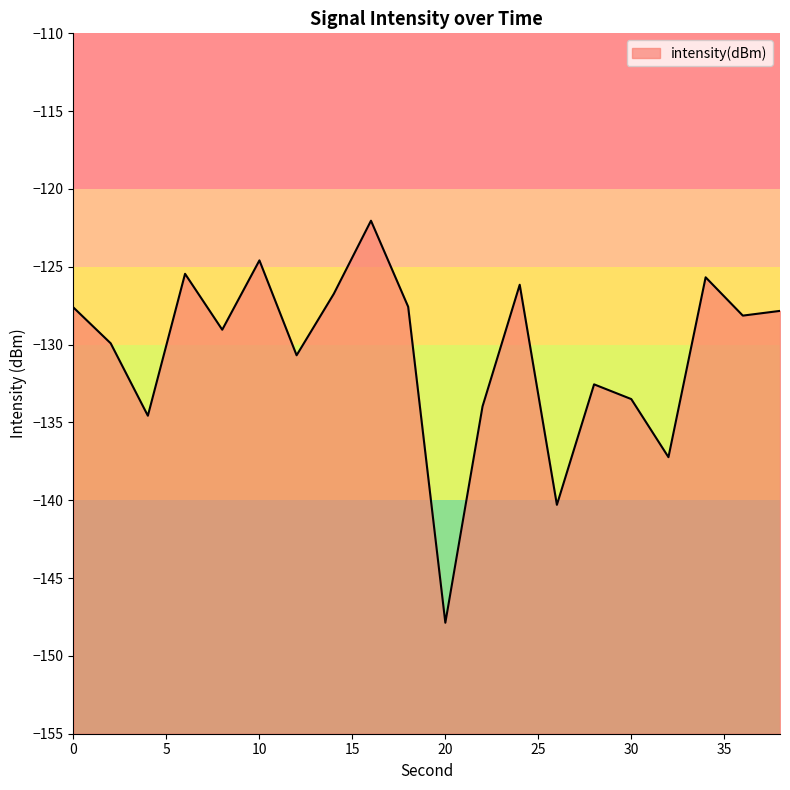

What is the value of the 18th point from the left?

-125.7